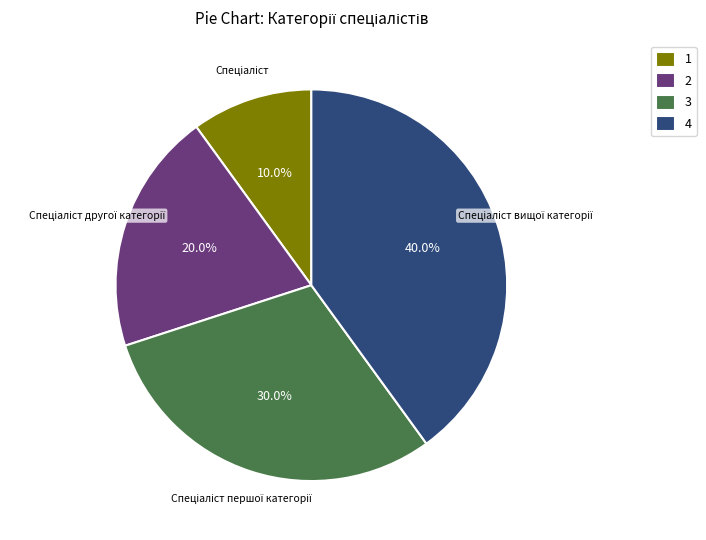

Is there any slice that represents more than half of the pie?

No